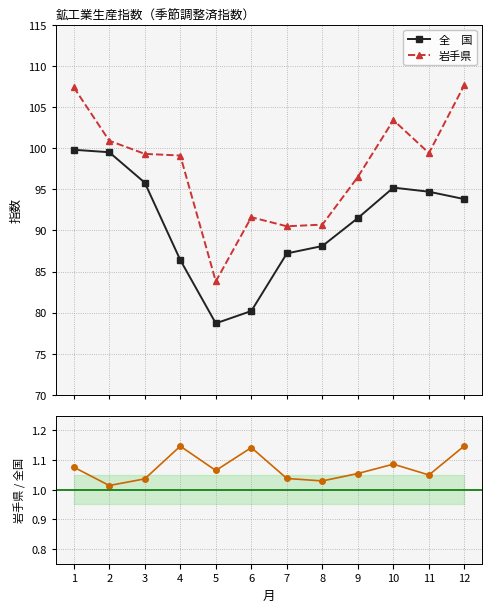

Which series changed the most between 5 and 10?

岩手県